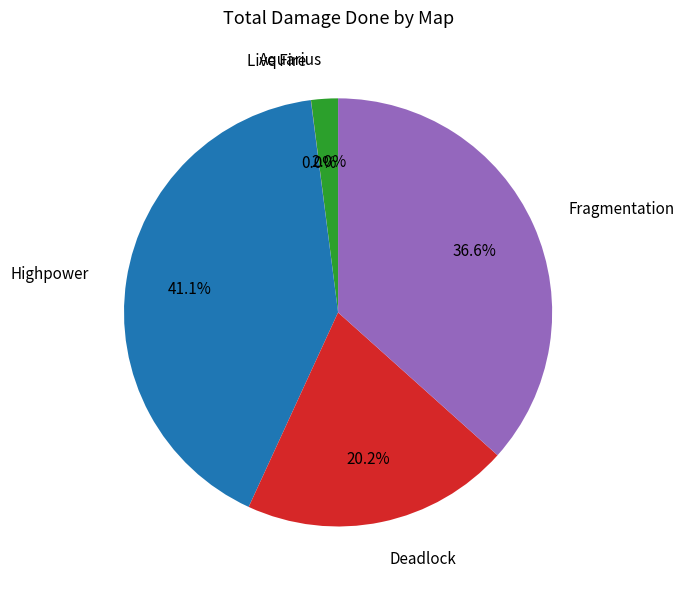

Is there a majority slice in this chart?

No